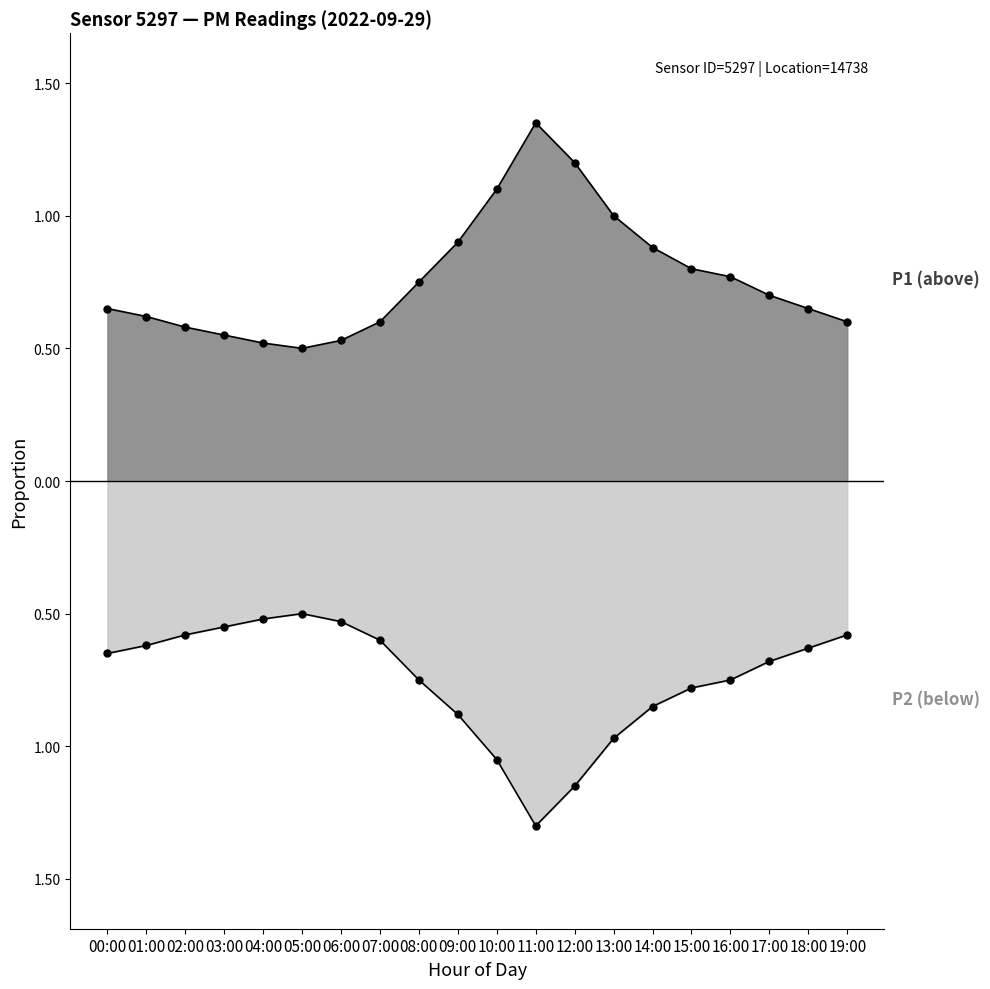

At which category does P1 reach its first local peak?

11:00